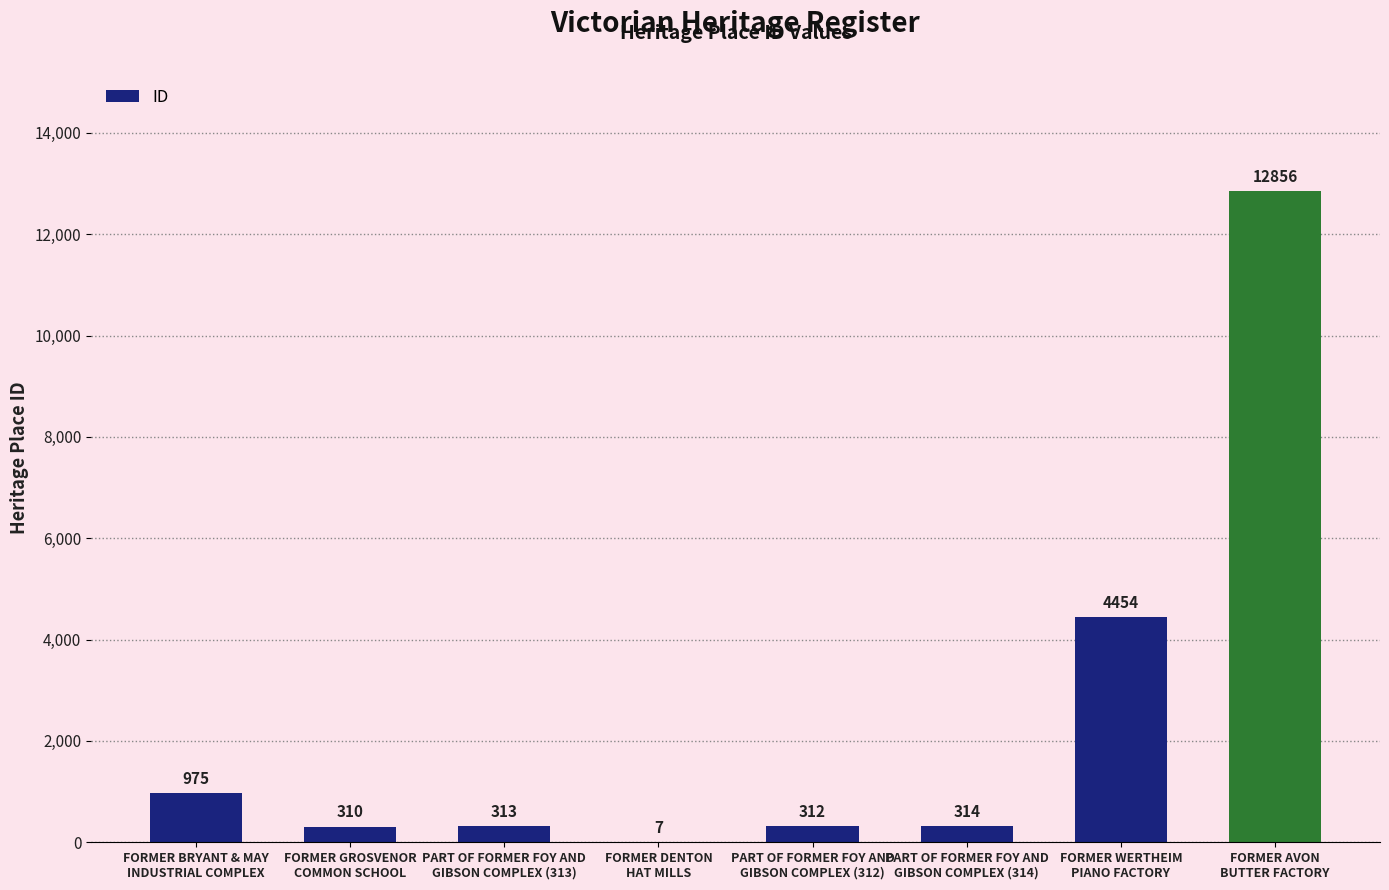

The chart shows a value of 7 at FORMER DENTON
HAT MILLS. True or false?

True